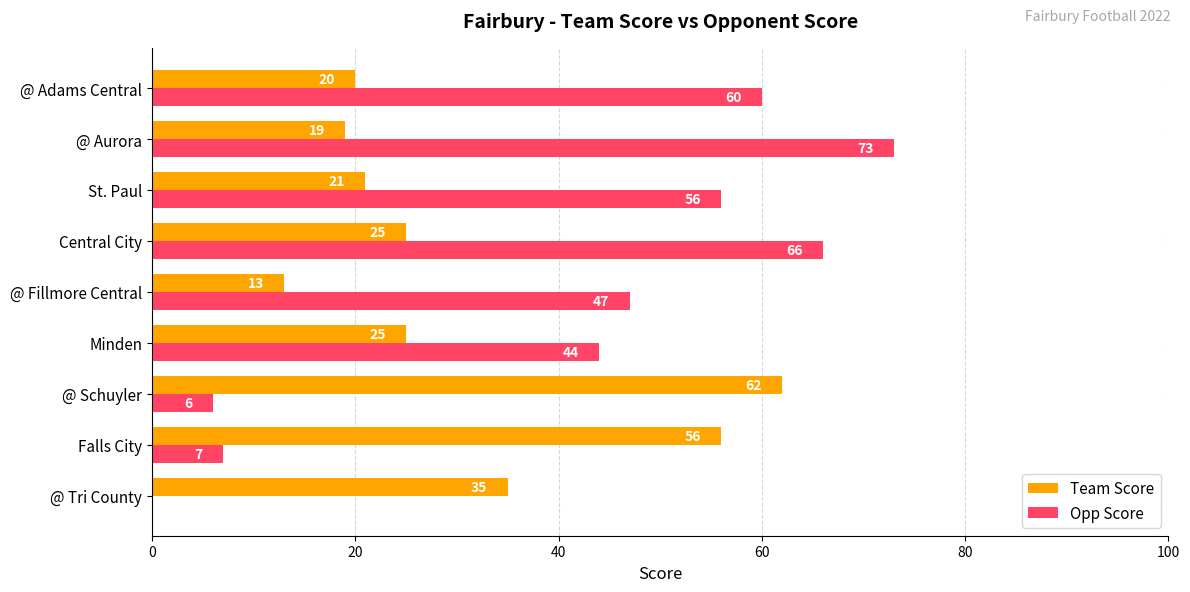

Is the value of Team Score at @ Fillmore Central greater than the value of Opp Score at @ Aurora?

No